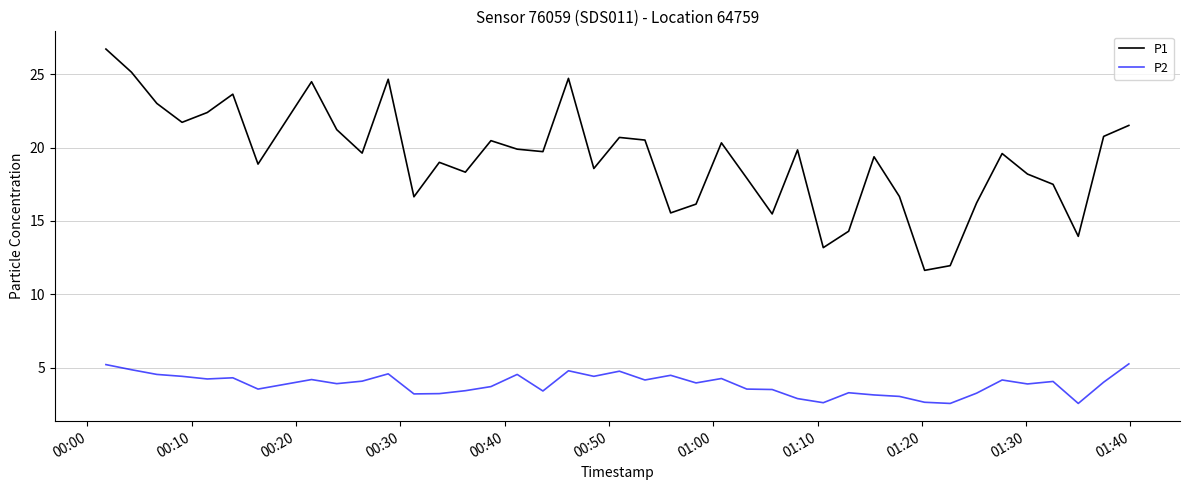

List the series in order of their overall mean, lowest first.

P2, P1